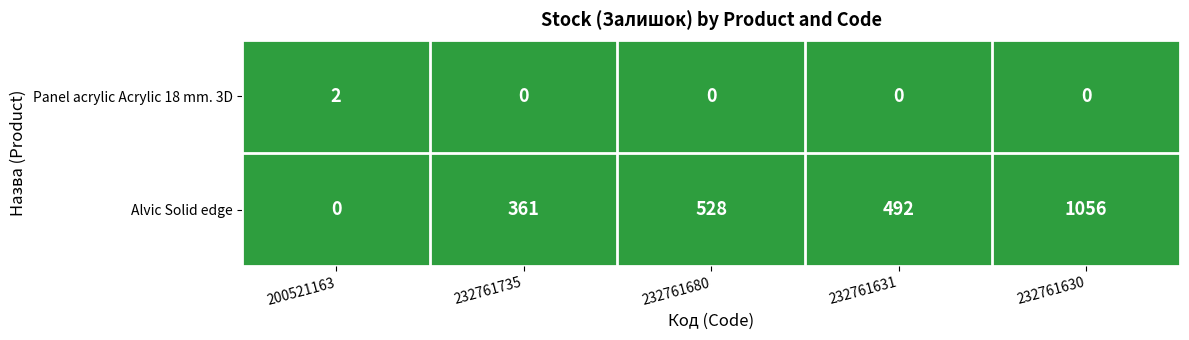

What is the sum of all Alvic Solid edge values?

2437